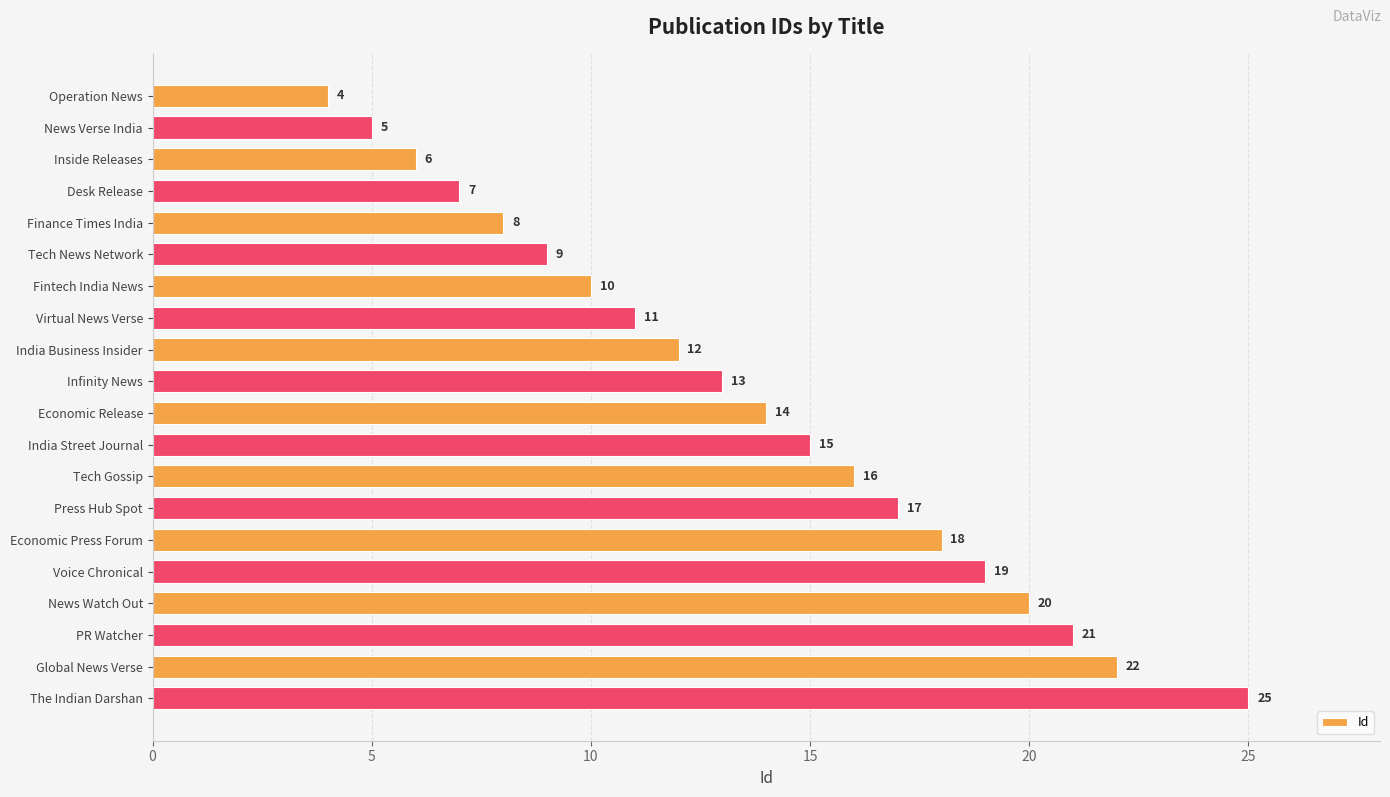

How many bars are there in total?

20